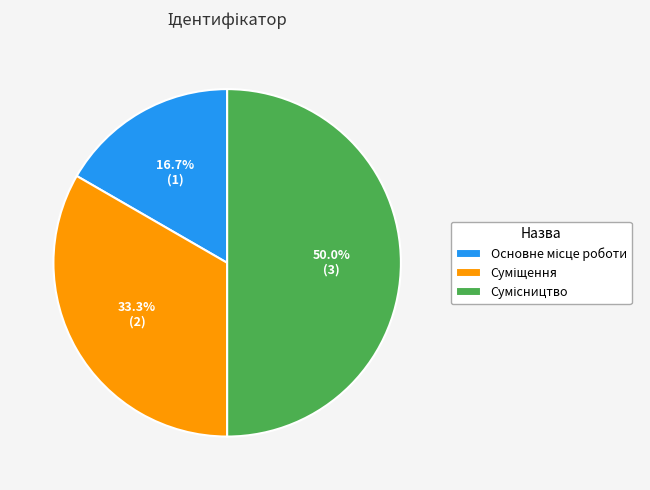

To the nearest percent, what is the difference between the Сумісництво and Основне місце роботи slice percentages?

33%